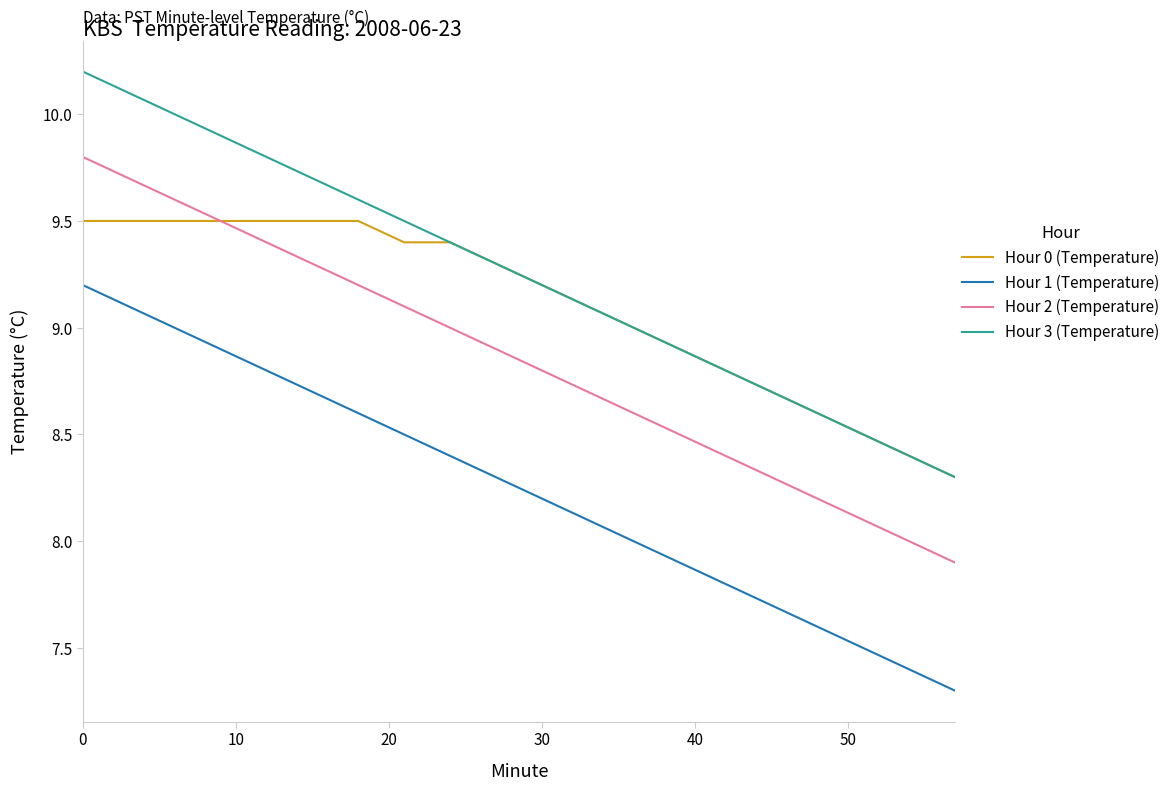

True or false: Hour 1 (Temperature) and Hour 3 (Temperature) intersect in this chart.

False